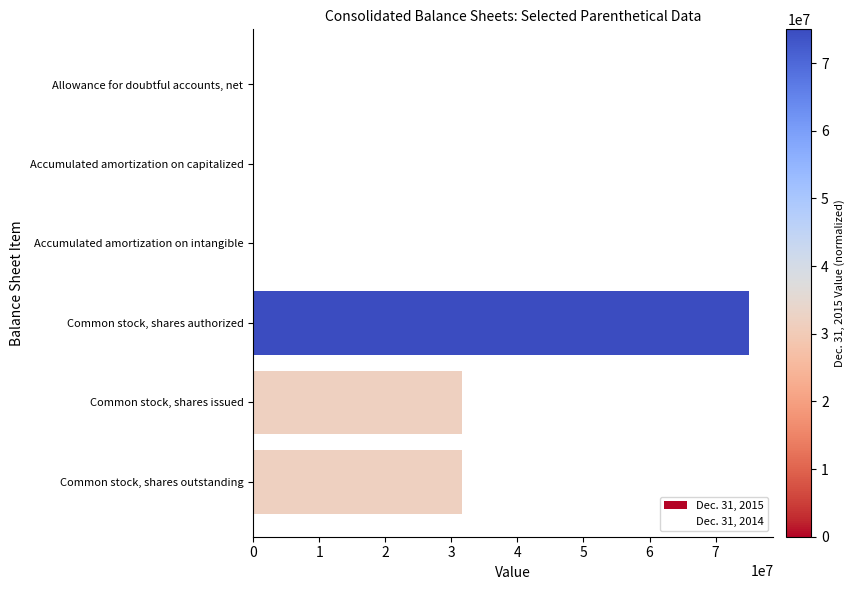

What is the sum of all values?

138327118